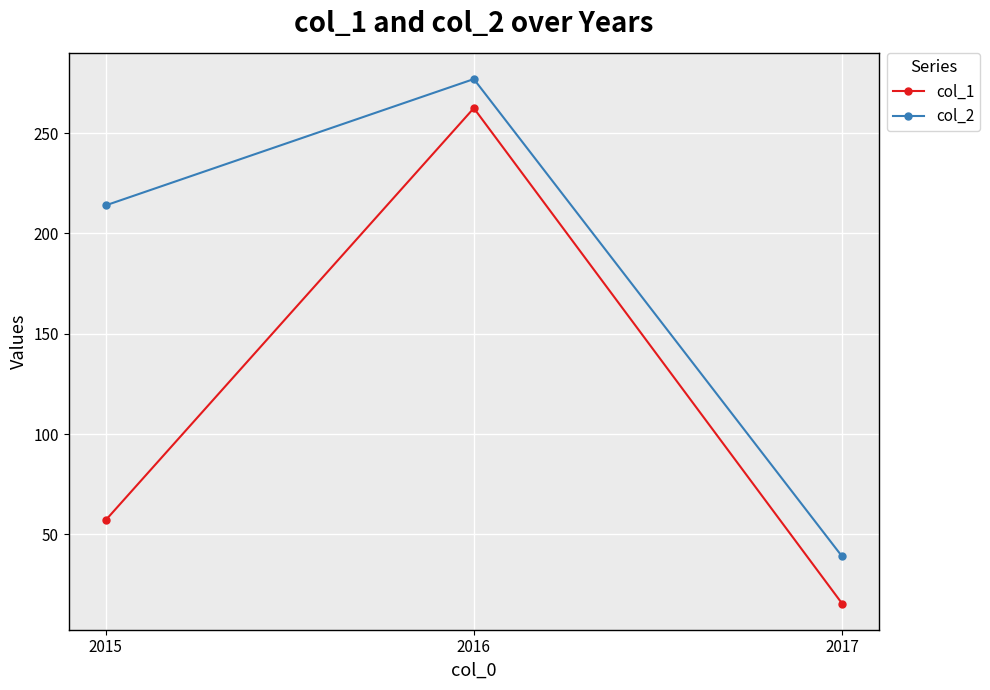

What is the difference between the highest and lowest values at 2015?

157.0